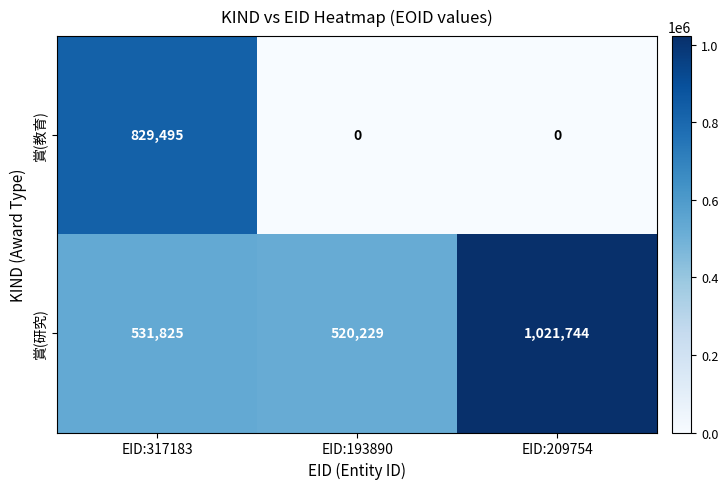

What is the average value of the 賞(教育) series?

276498